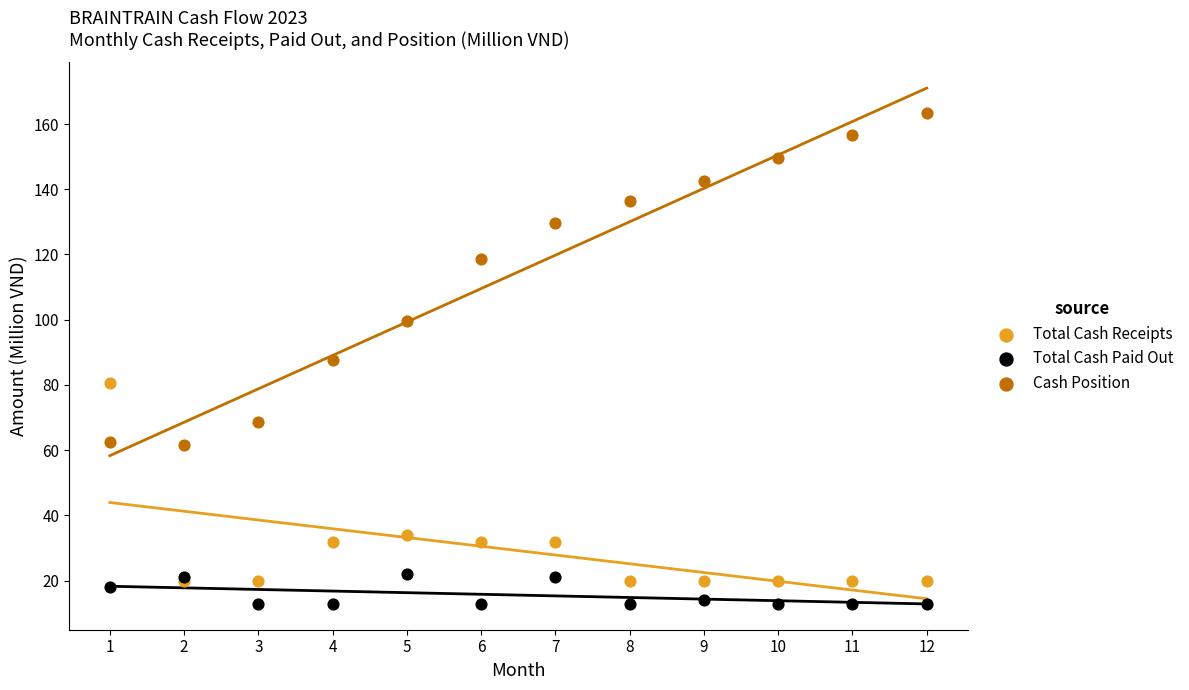

Which series contains the lowest Y value?

Total Cash Paid Out